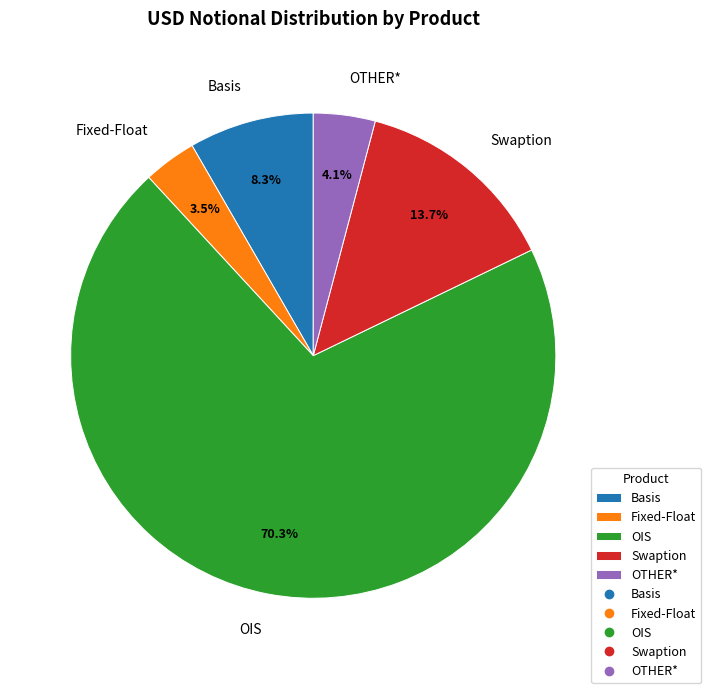

Approximately how many times larger is the value at OTHER* compared to Basis?

0.5